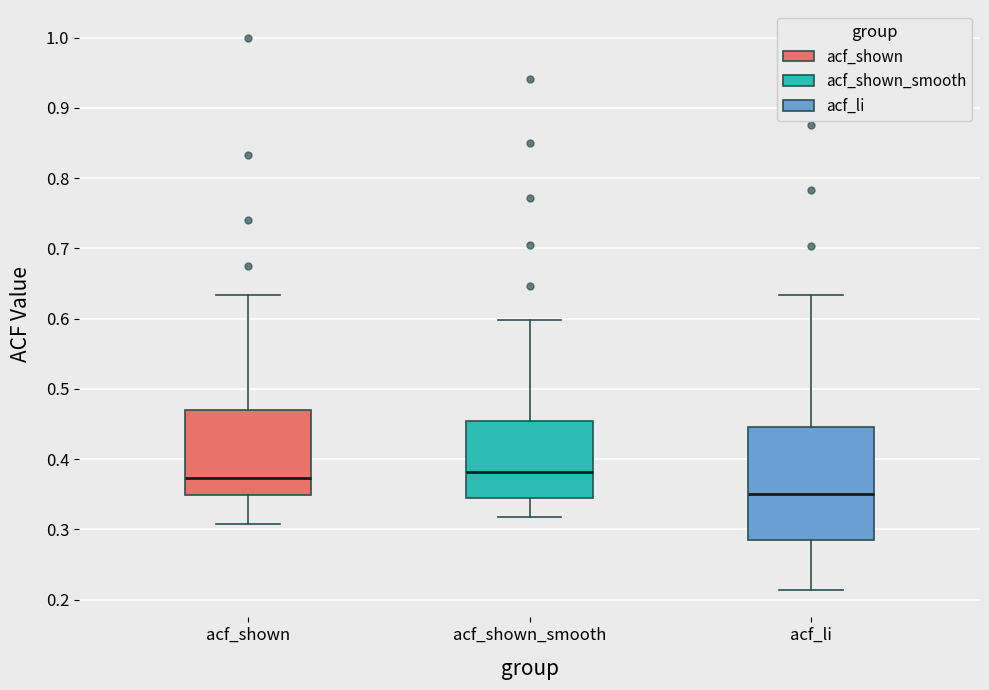

Reading left to right, read every box against the y-axis: the position of its median line, the range the box covers, and the ends of its whiskers. The values are not printed on the chart, so give them approximately, as read against the axis.

acf_shown: median 0.37, box 0.35 to 0.47, whiskers 0.31 to 0.63
acf_shown_smooth: median 0.38, box 0.35 to 0.45, whiskers 0.32 to 0.60
acf_li: median 0.35, box 0.28 to 0.45, whiskers 0.21 to 0.63